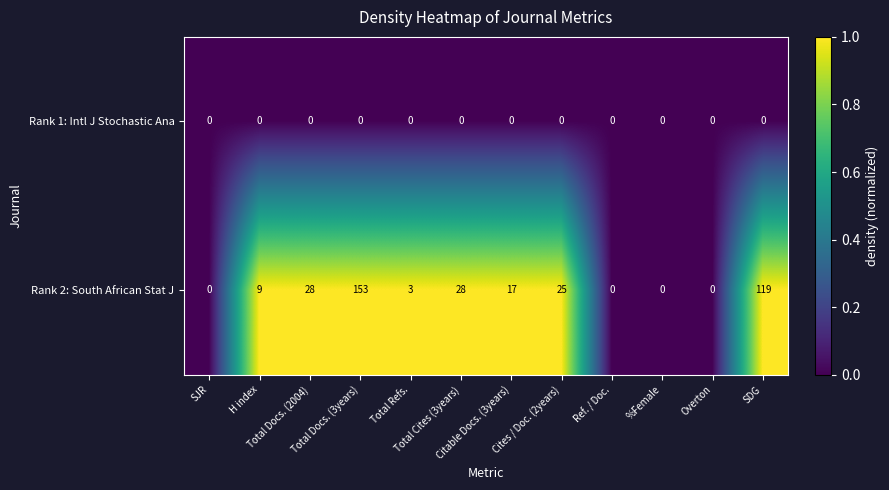

What is the maximum value shown in the chart?

153